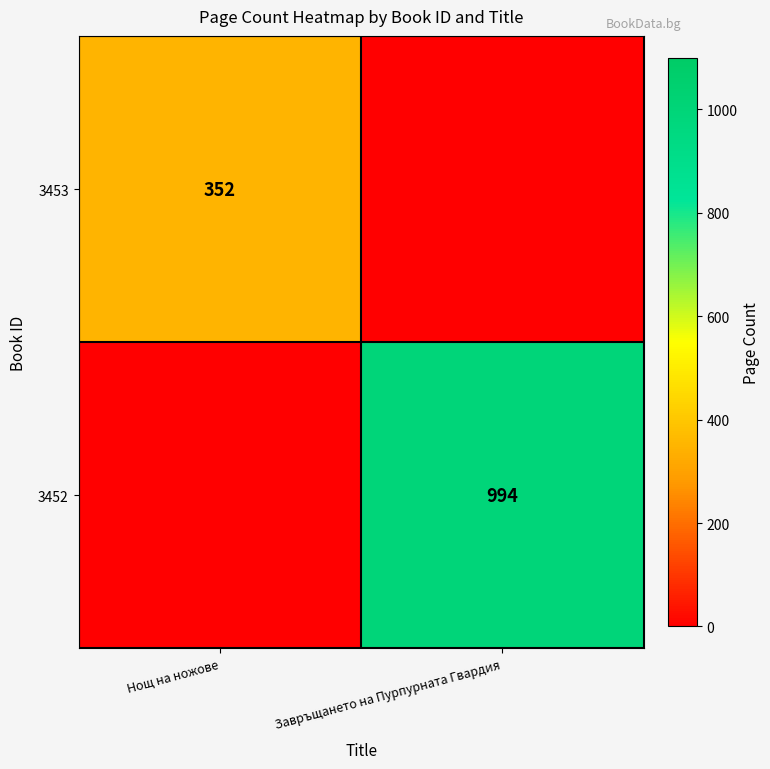

How many data points does each series have?

2